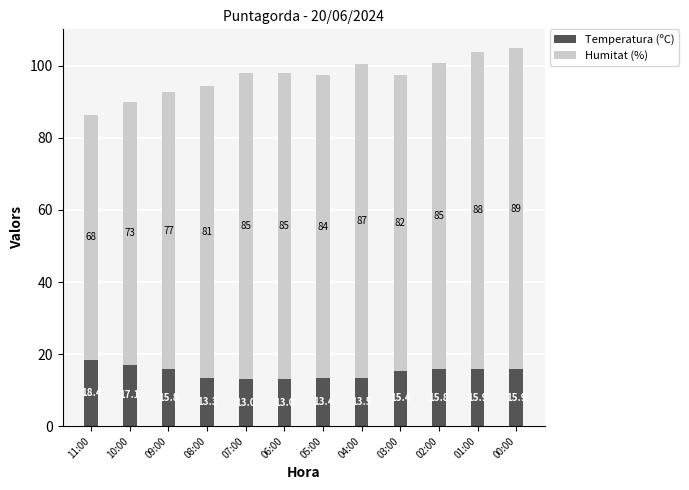

True or false: Temperatura (ºC) has a value of 13.0 at 06:00.

True